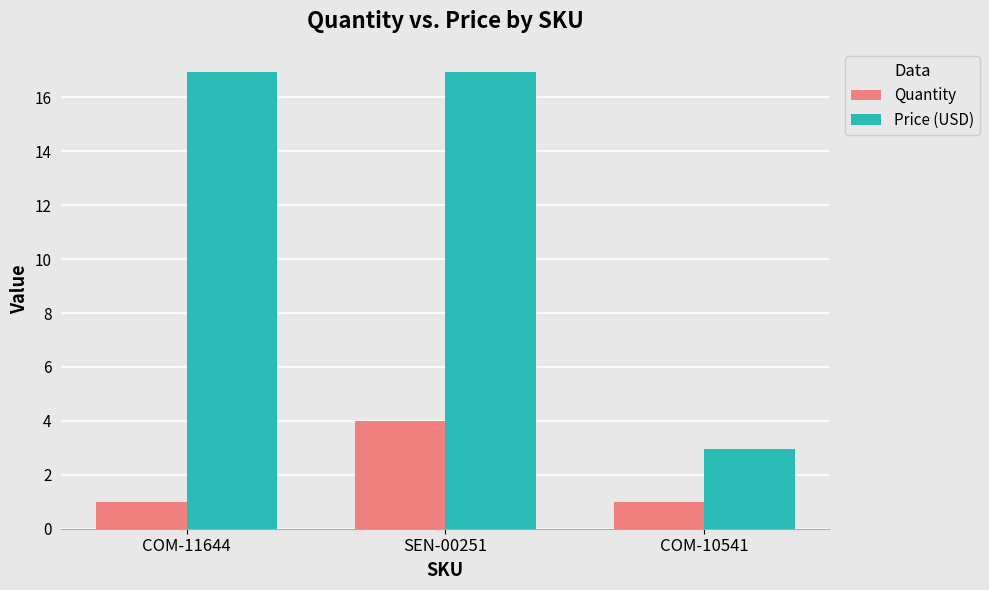

At SEN-00251, list the series in order from largest to smallest.

Price (USD), Quantity